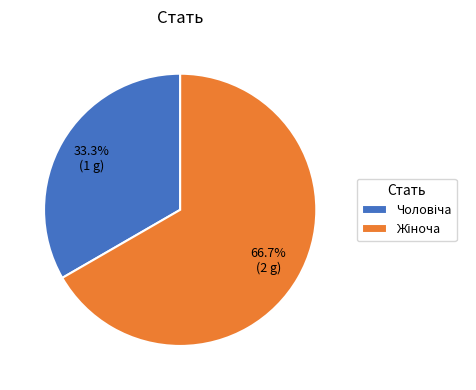

Does any single category account for the majority?

Yes